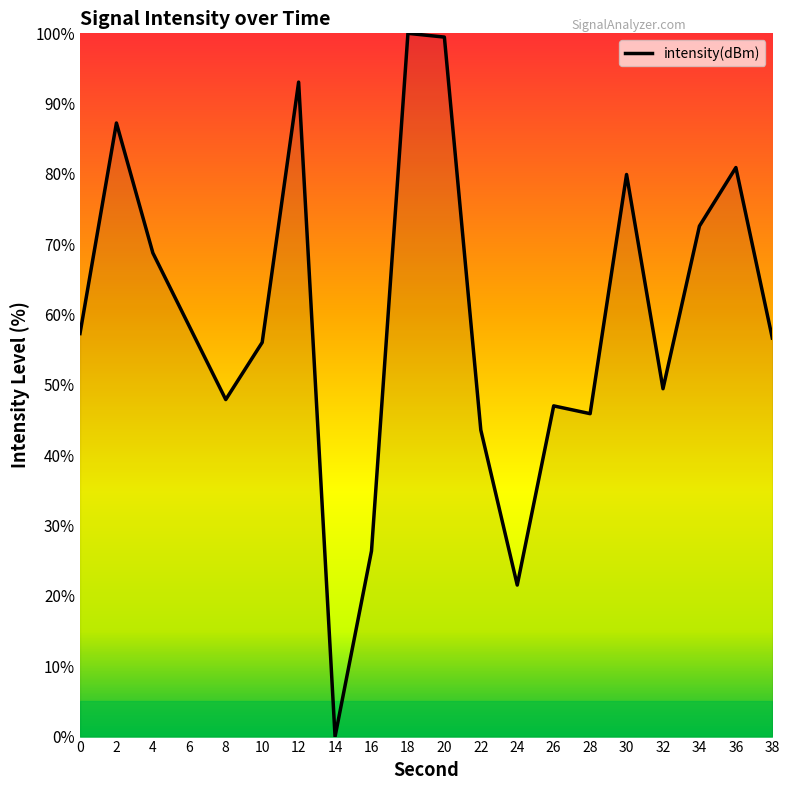

Reading left to right, what are all the values shown in this chart?

57.3	87.3	68.8	58.3	47.9	56.0	93.1	0.0	26.4	100.0	99.5	43.6	21.5	47.0	45.9	79.9	49.5	72.6	80.9	56.7